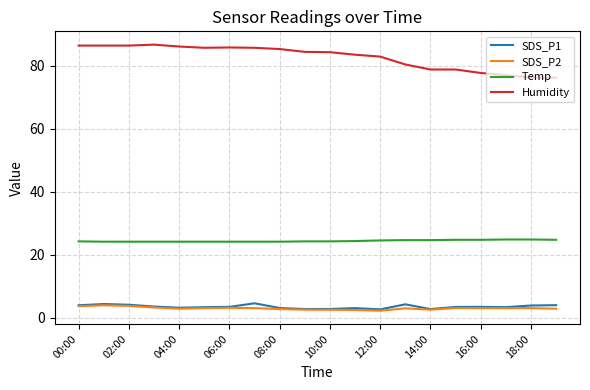

Which series has the widest spread of values?

Humidity